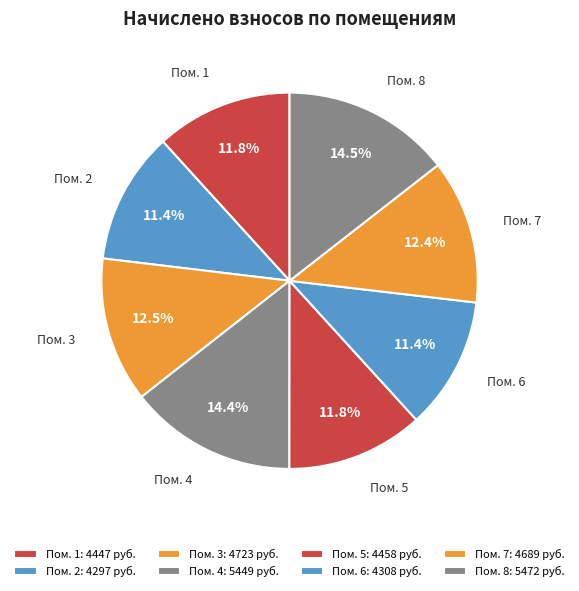

Rank the categories by value from highest to lowest.

8, 4, 3, 7, 5, 1, 6, 2